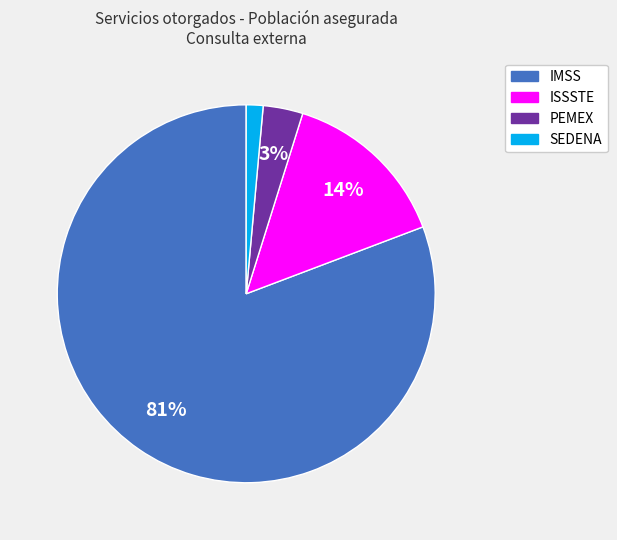

Which category has the biggest portion of the pie?

IMSS